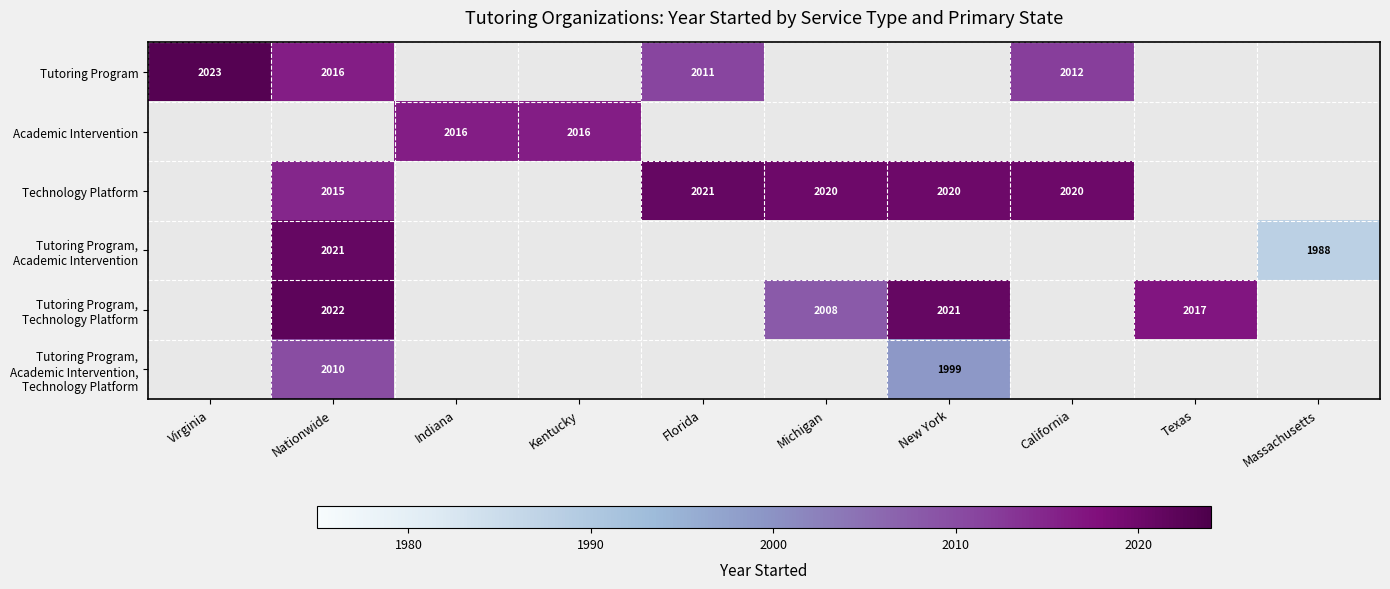

True or false: Academic Intervention has a value of 2016 at Kentucky.

True